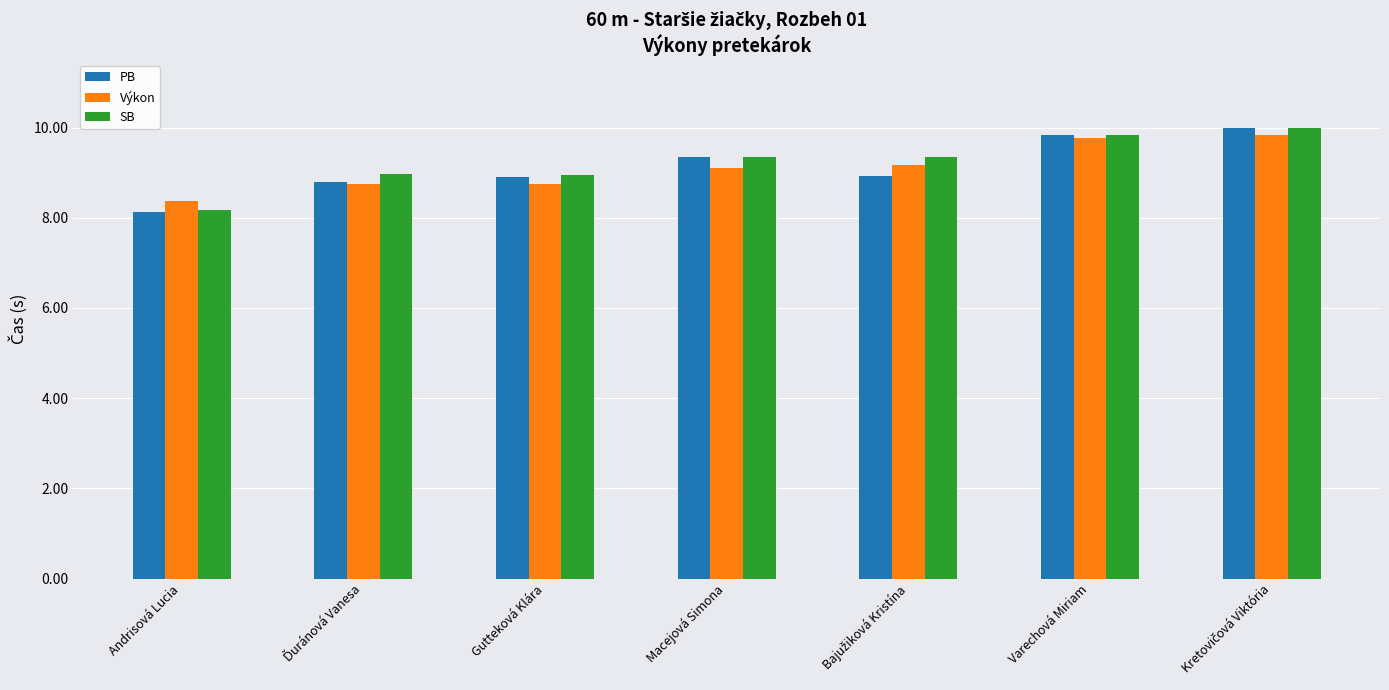

What are all the series names shown in the legend?

PB, Výkon, SB